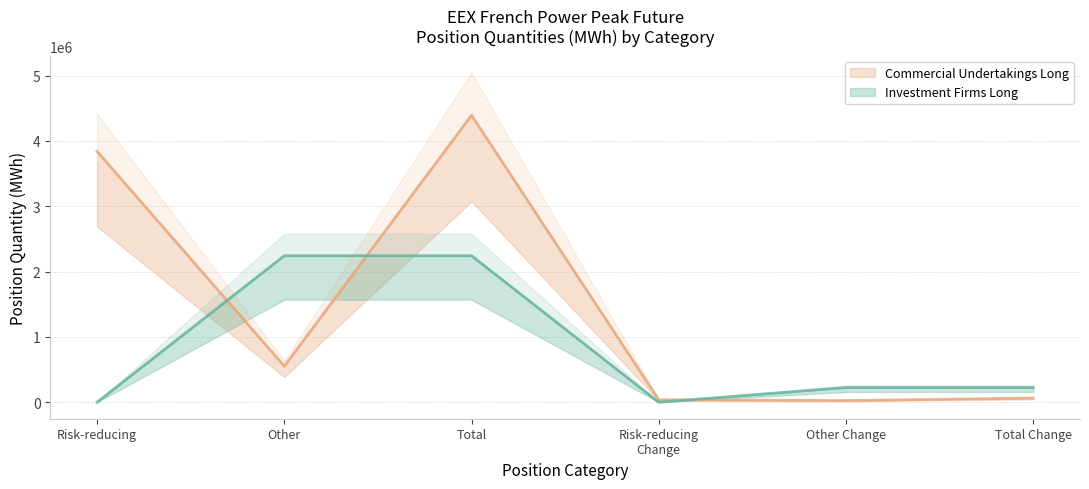

What is the difference between the Commercial Undertakings Long values at Total and Other?

3840216